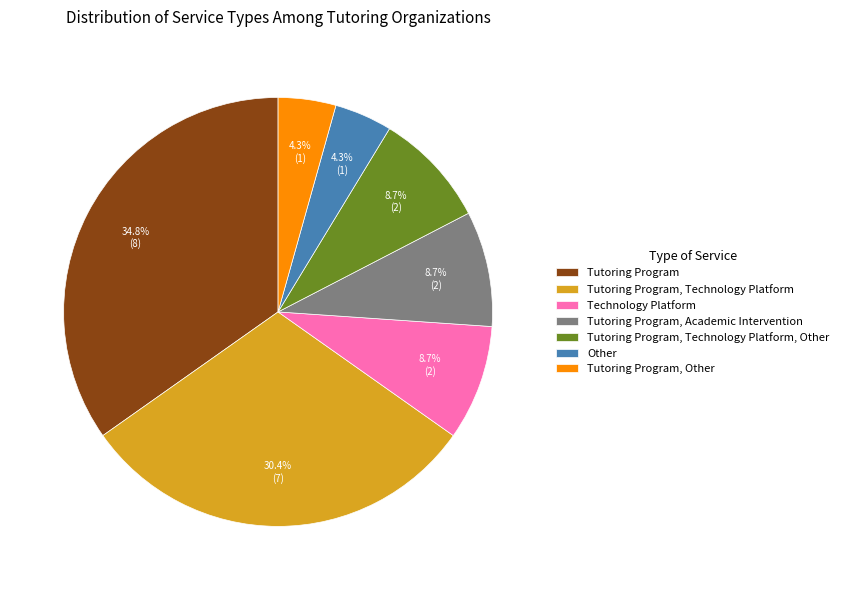

Does Technology Platform account for over 50% of the chart?

No